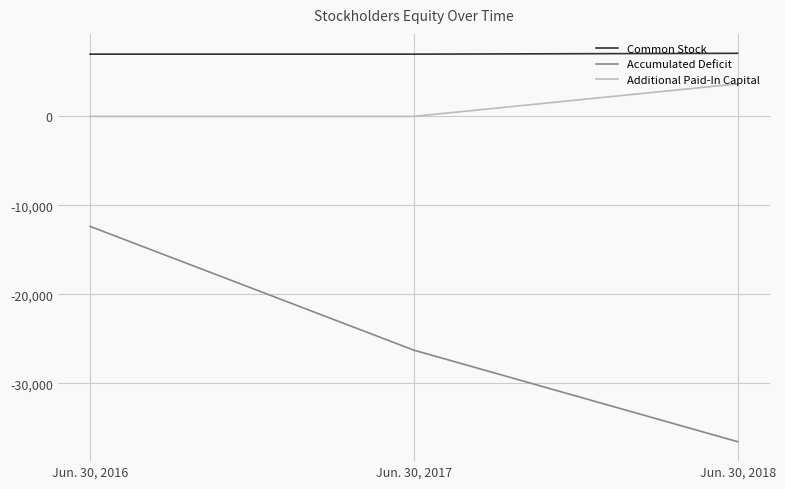

Does the chart display data point markers on the line(s)?

No